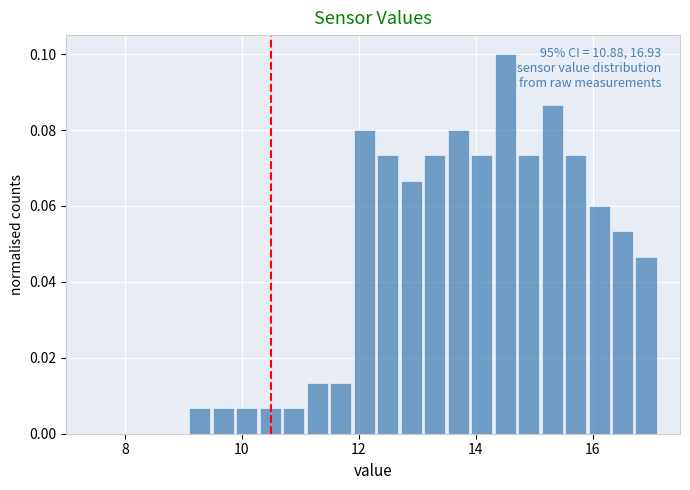

Read against the x-axis, roughly where is the centre of the tallest bar?

14.6